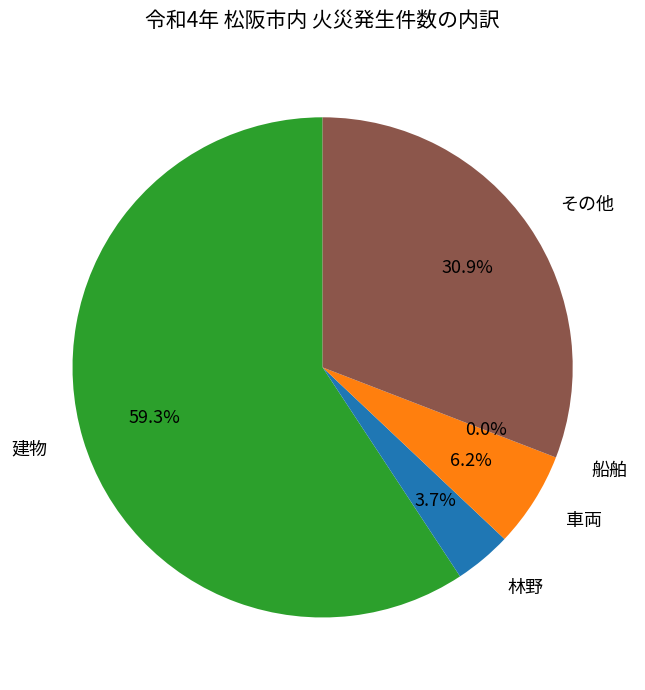

Between 林野 and 建物, which is larger?

建物